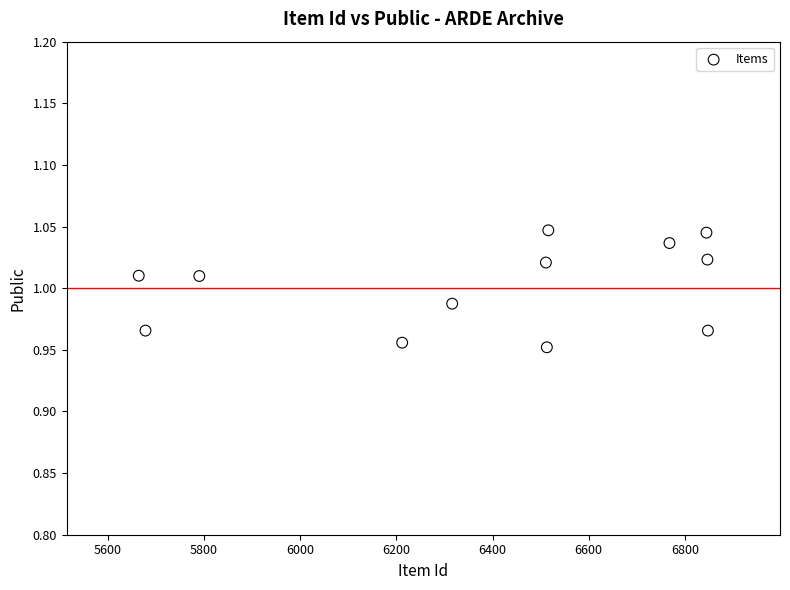

What is the average X value?

6375.7